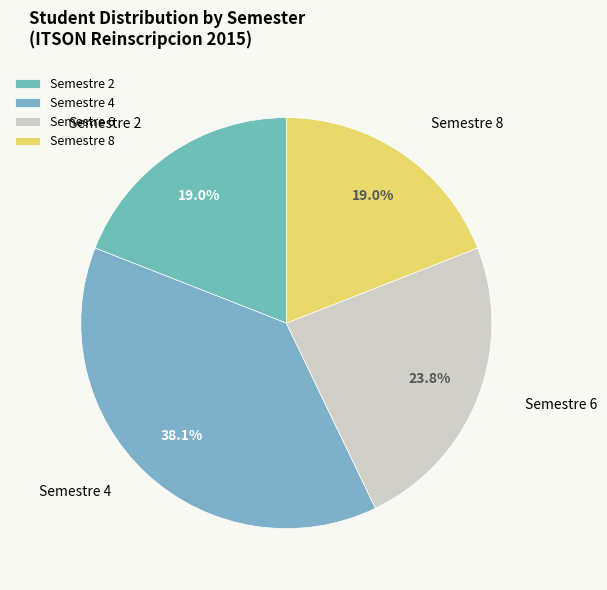

True or false: Semestre 2 accounts for 19% of the total.

True